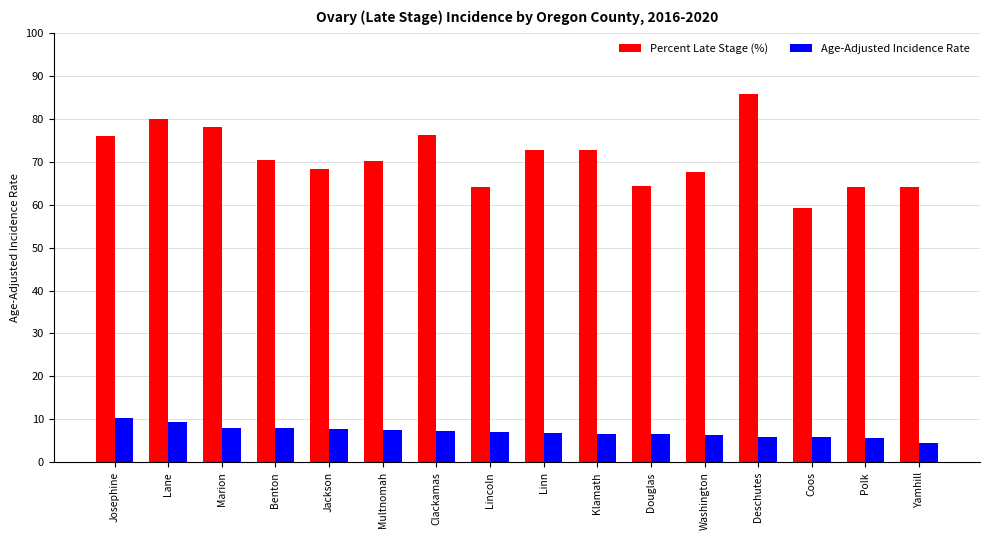

Read the Age-Adjusted Incidence Rate value at Douglas.

6.5